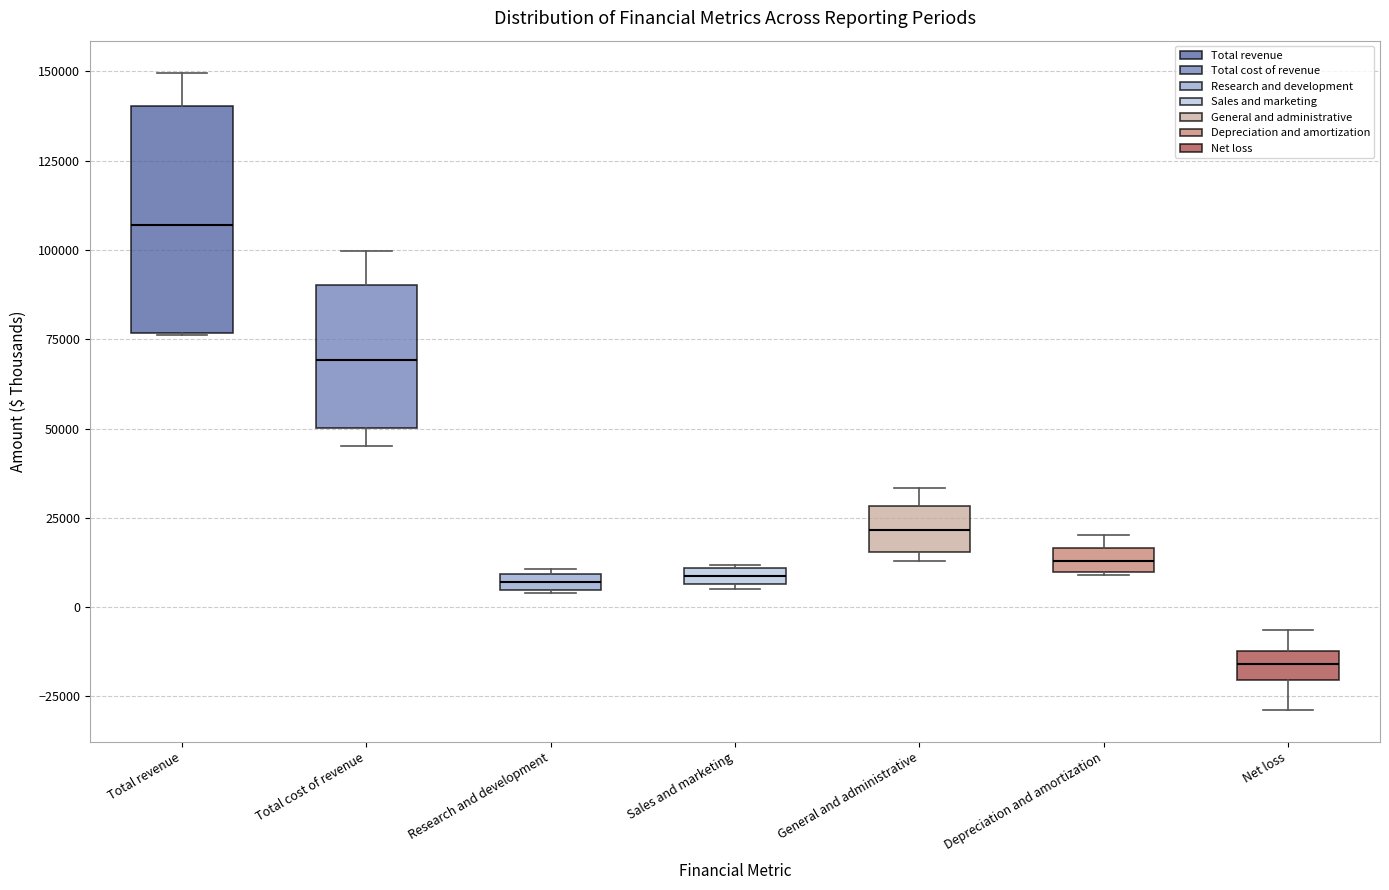

Where does the upper whisker of the box for Net loss end on the y-axis? The values are not printed on the chart, so give them approximately, as read against the axis.

-5000